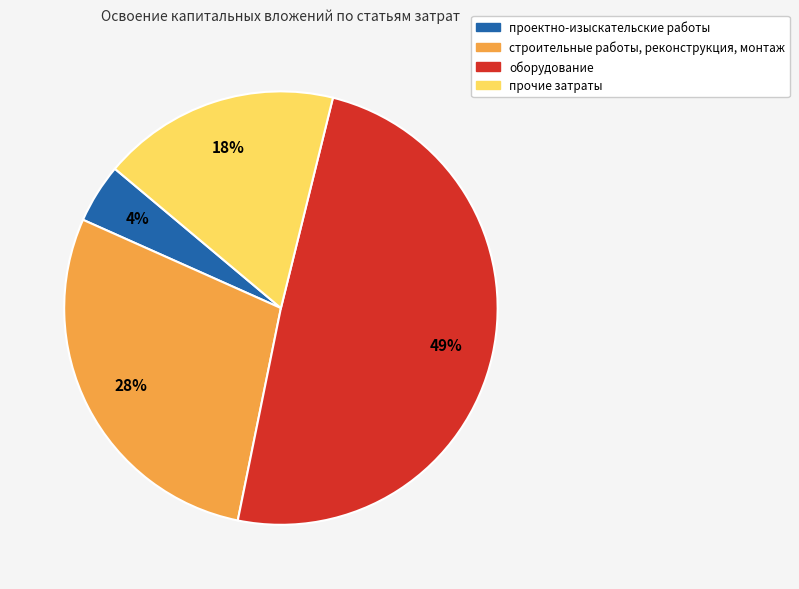

To the nearest percent, what is the difference between the largest and smallest slice percentages?

45%